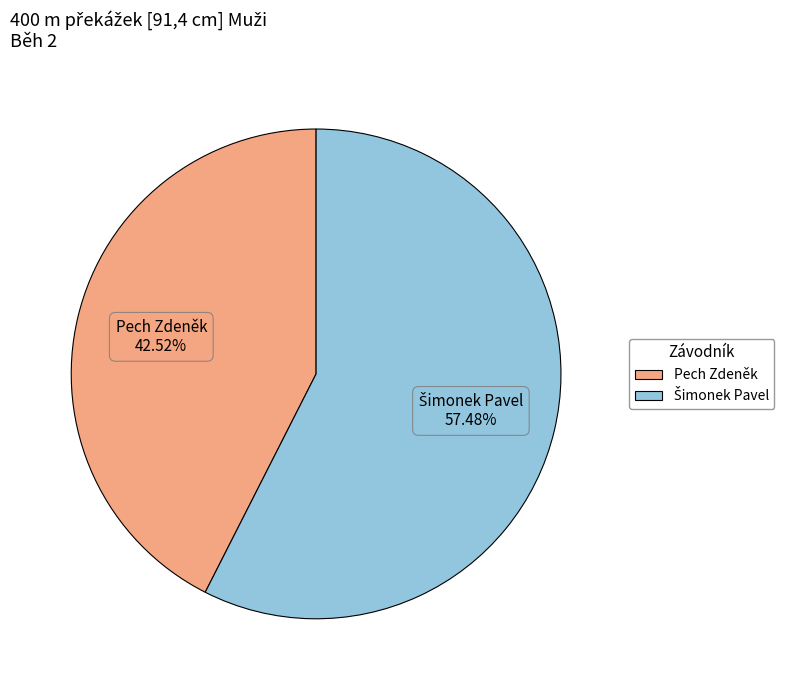

Does any single category account for the majority?

Yes